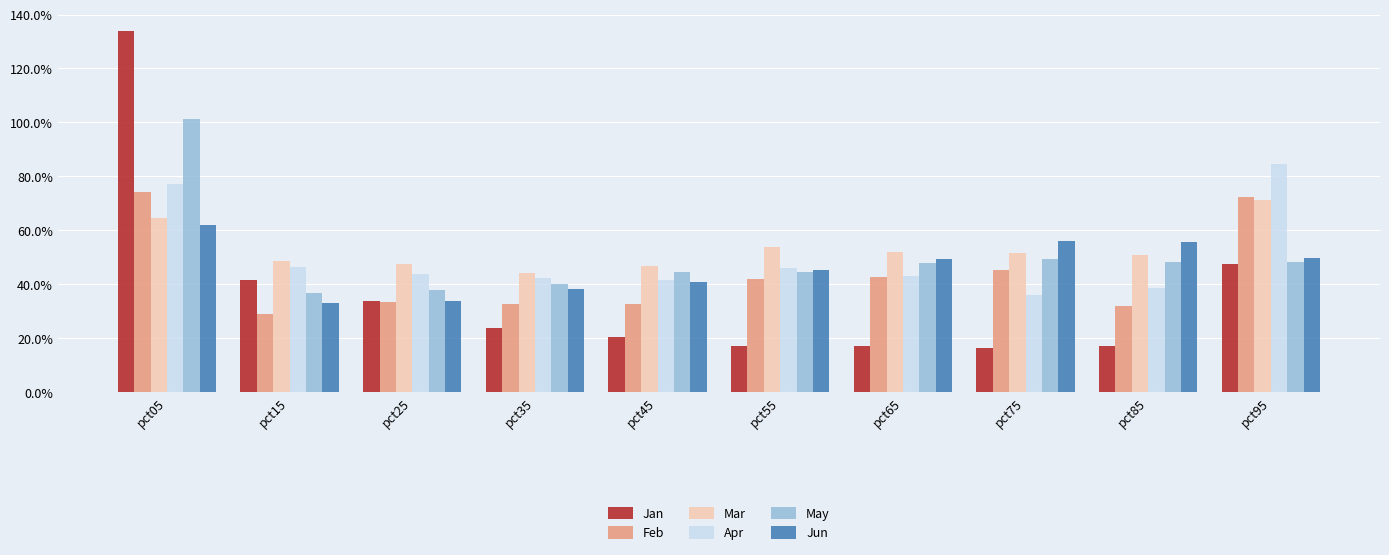

What are all the series names shown in the legend?

Jan, Feb, Mar, Apr, May, Jun